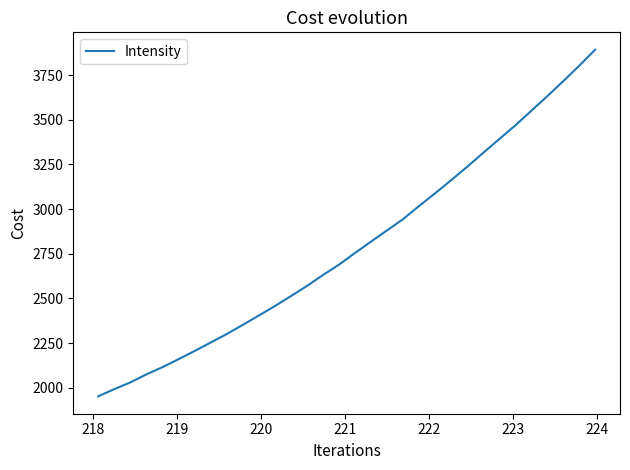

What is the maximum value shown in the chart?

3892.9